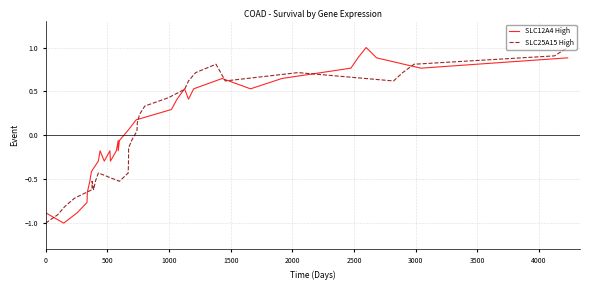

After their last crossing, which series has the higher values: SLC25A15 High or SLC12A4 High?

SLC25A15 High